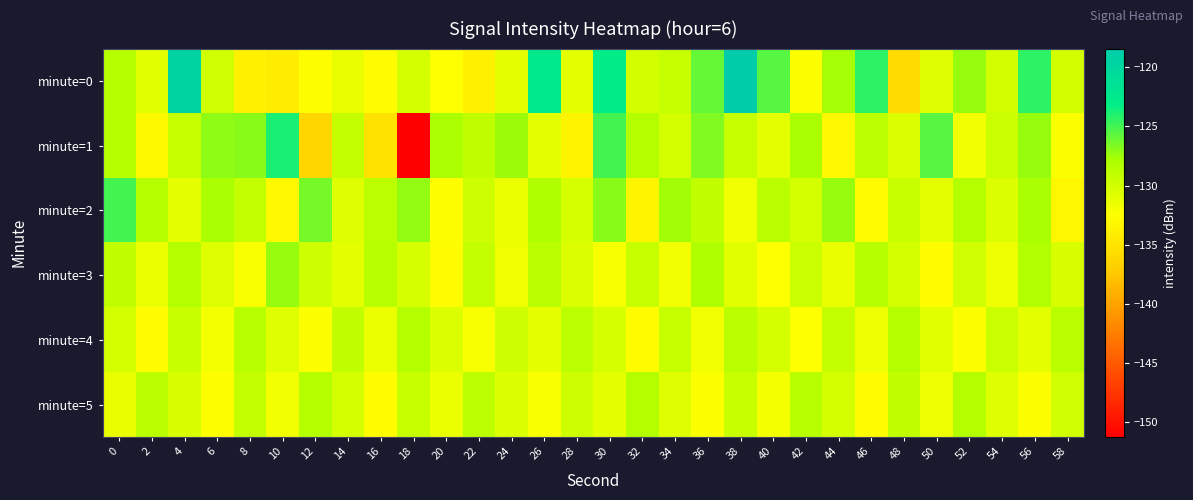

Reading right to left, transcribe all the data shown in this chart.

minute=0: 58=-130.1	56=-124.4	54=-130.0	52=-127.4	50=-130.8	48=-135.7	46=-124.4	44=-127.8	42=-132.3	40=-125.6	38=-118.4	36=-126.0	34=-129.4	32=-130.0	30=-123.0	28=-131.0	26=-122.8	24=-131.2	22=-133.7	20=-132.5	18=-130.1	16=-132.8	14=-131.4	12=-132.6	10=-134.1	8=-133.7	6=-129.9	4=-119.5	2=-130.9	0=-128.4
minute=1: 58=-132.4	56=-127.3	54=-129.7	52=-131.8	50=-125.6	48=-130.5	46=-128.9	44=-133.1	42=-127.8	40=-131.2	38=-129.4	36=-126.7	34=-130.1	32=-128.3	30=-125.0	28=-133.5	26=-131.0	24=-127.5	22=-129.0	20=-128.0	18=-151.2	16=-135.2	14=-129.3	12=-136.2	10=-123.9	8=-126.9	6=-127.0	4=-129.5	2=-133.0	0=-128.5
minute=2: 58=-133.2	56=-127.9	54=-130.6	52=-128.3	50=-131.1	48=-129.5	46=-132.9	44=-127.4	42=-130.2	40=-128.7	38=-131.8	36=-129.1	34=-127.6	32=-133.4	30=-126.9	28=-130.3	26=-128.1	24=-131.5	22=-129.8	20=-132.6	18=-127.2	16=-128.9	14=-130.7	12=-126.4	10=-133.1	8=-129.3	6=-127.8	4=-131.2	2=-128.5	0=-125.0
minute=3: 58=-130.4	56=-128.2	54=-131.6	52=-129.9	50=-132.7	48=-130.1	46=-128.5	44=-131.3	42=-129.7	40=-132.5	38=-130.9	36=-128.1	34=-131.8	32=-129.4	30=-132.1	28=-130.5	26=-128.8	24=-131.7	22=-129.2	20=-132.9	18=-130.3	16=-128.6	14=-131.1	12=-129.8	10=-127.4	8=-132.2	6=-130.7	4=-128.3	2=-131.5	0=-129.1
minute=4: 58=-128.8	56=-131.1	54=-129.6	52=-132.3	50=-130.9	48=-128.4	46=-131.6	44=-129.2	42=-132.5	40=-130.1	38=-128.7	36=-131.8	34=-129.4	32=-132.7	30=-130.3	28=-128.9	26=-131.2	24=-129.8	22=-132.1	20=-130.6	18=-128.3	16=-131.5	14=-129.1	12=-132.4	10=-130.8	8=-128.6	6=-131.9	4=-129.5	2=-132.8	0=-130.2
minute=5: 58=-129.9	56=-132.3	54=-130.7	52=-128.4	50=-131.6	48=-129.1	46=-132.8	44=-130.2	42=-128.6	40=-131.9	38=-129.5	36=-132.4	34=-130.8	32=-128.3	30=-131.1	28=-129.8	26=-132.2	24=-130.6	22=-128.9	20=-131.5	18=-129.4	16=-132.7	14=-130.1	12=-128.5	10=-131.8	8=-129.2	6=-132.6	4=-130.4	2=-128.7	0=-131.3